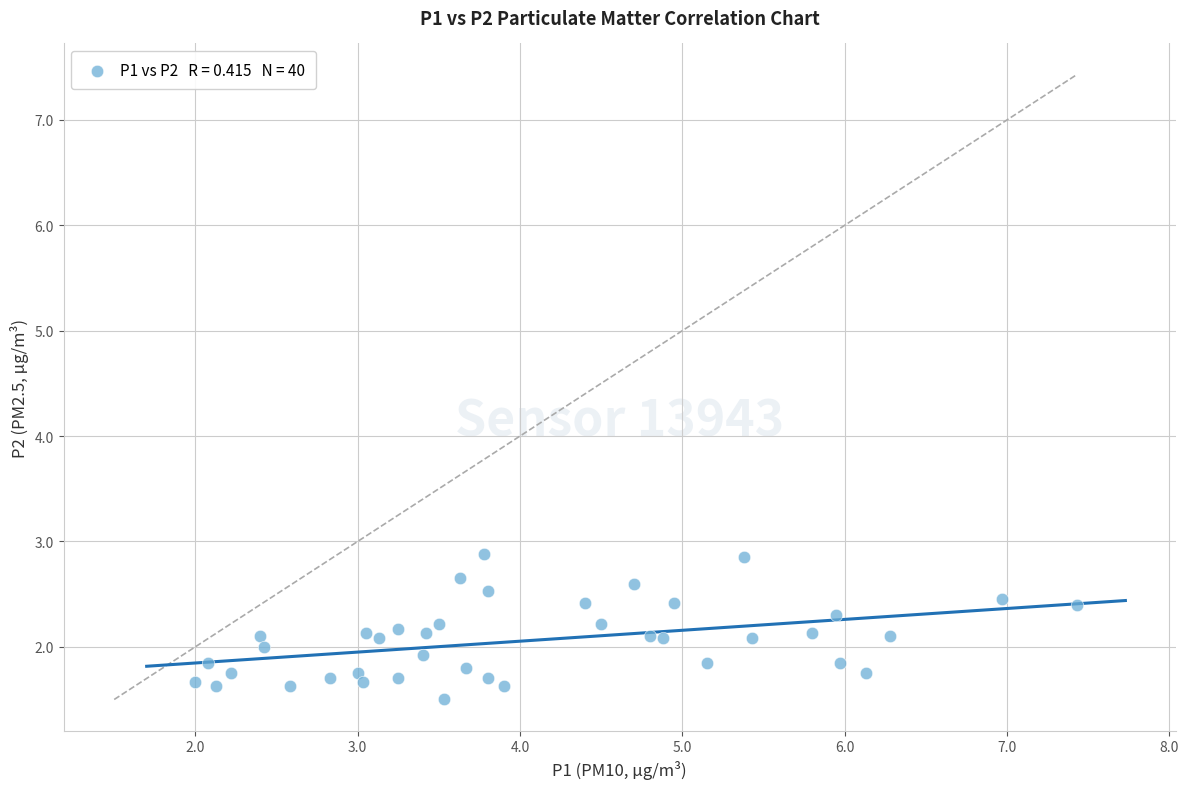

What is the range of X values (max minus min)?

5.4